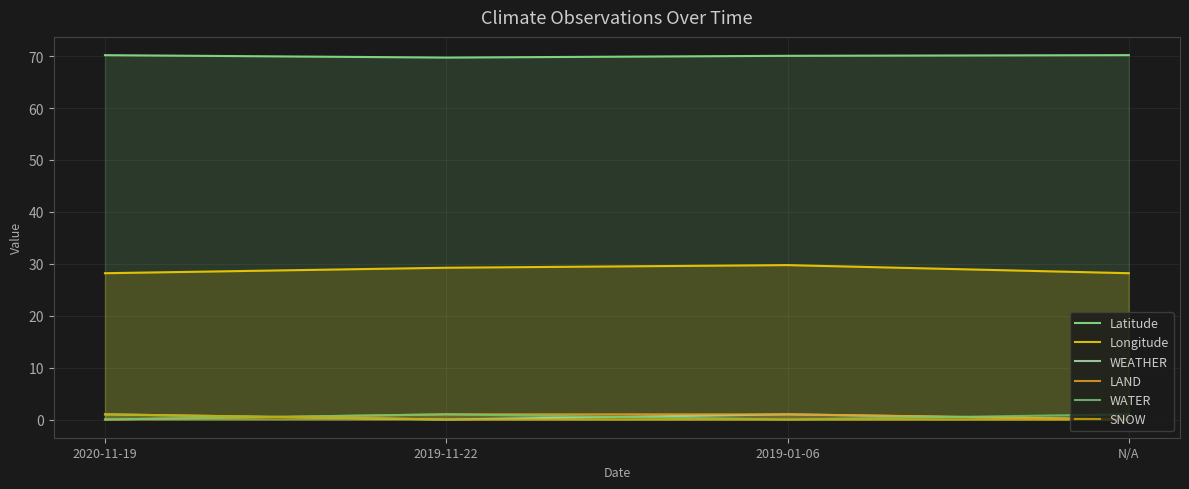

What are all the series names shown in the legend?

Latitude, Longitude, WEATHER, LAND, WATER, SNOW